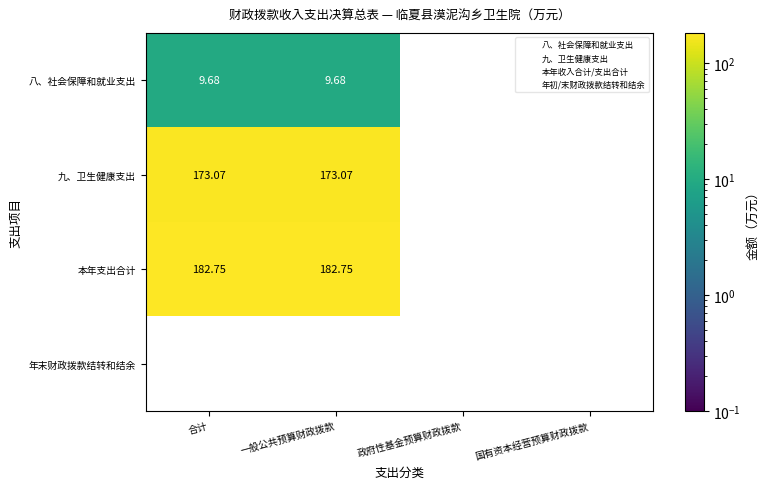

At how many categories does at least one series exceed 100?

2